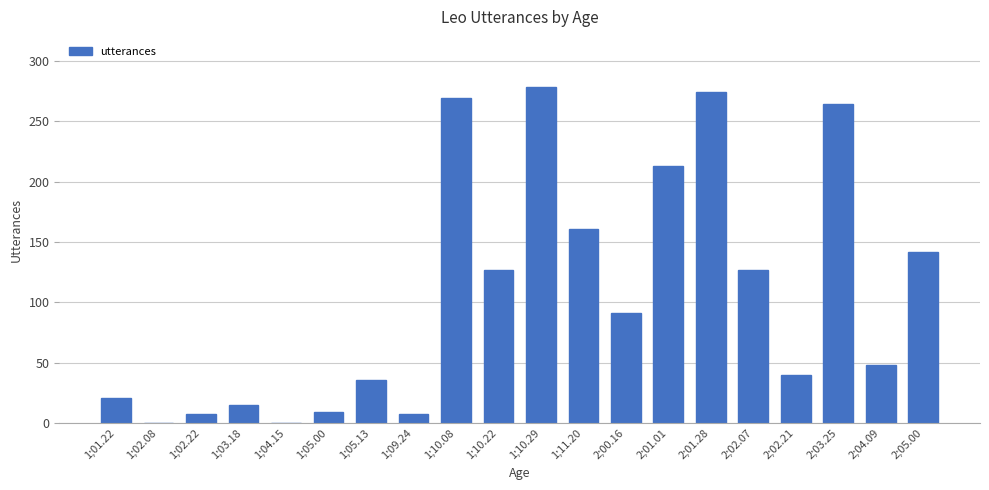

Is it true that the value at 1;02.08 is 0?

True